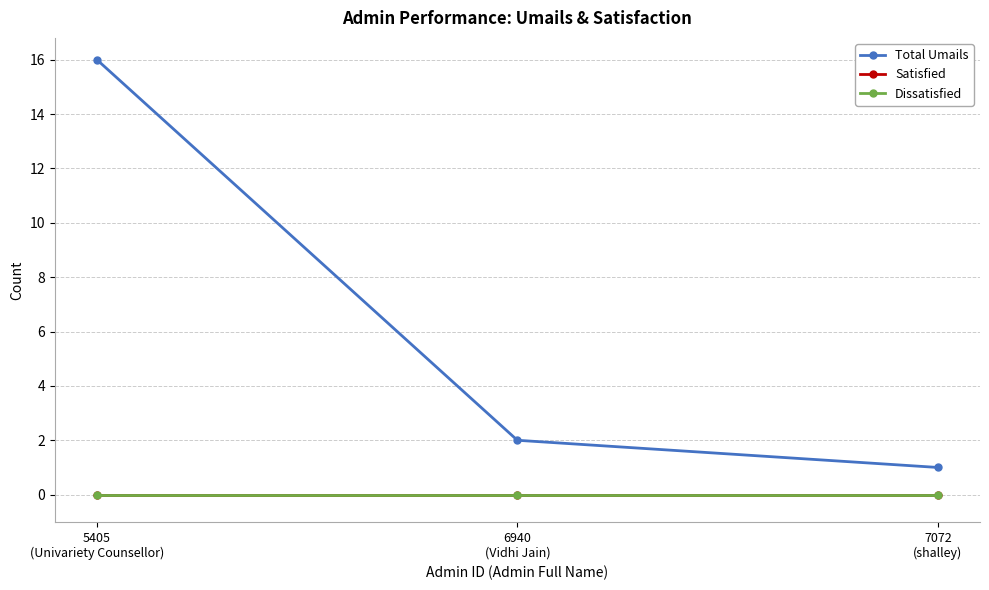

Does the chart have visible grid lines?

Yes